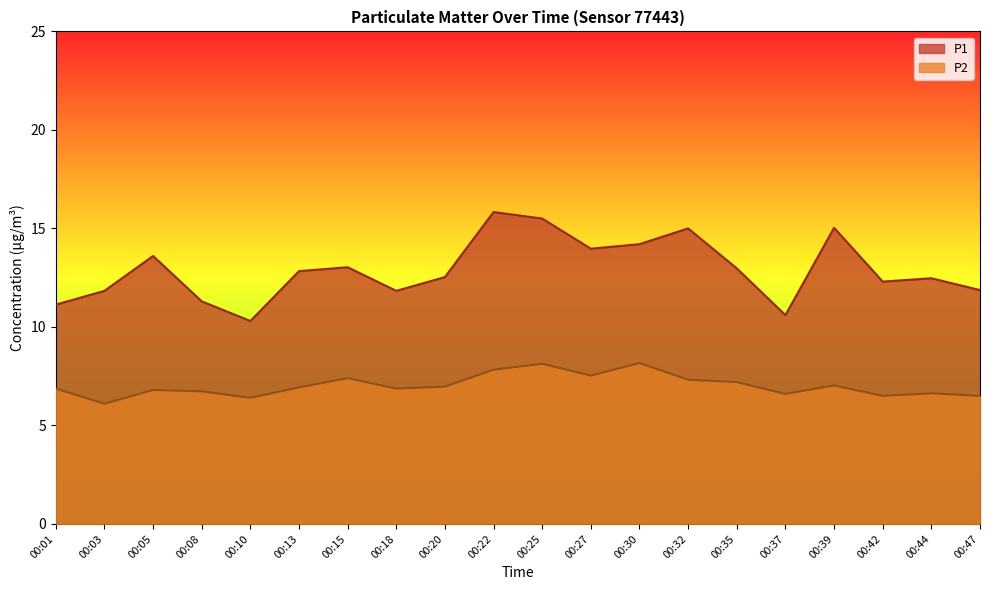

Which has a higher value, 00:10 or 00:03?

00:03